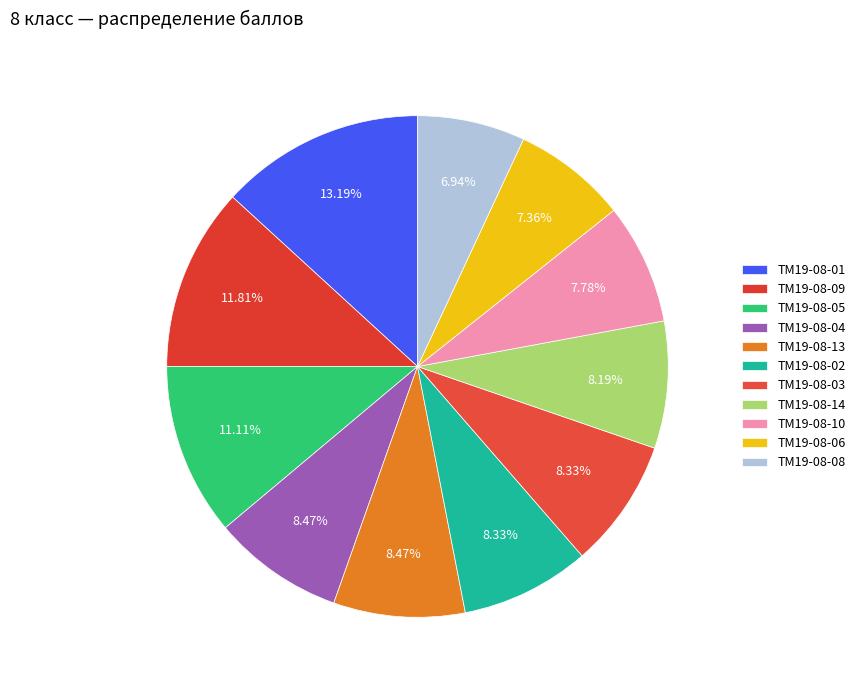

Which has a higher value, ТМ19-08-05 or ТМ19-08-14?

ТМ19-08-05